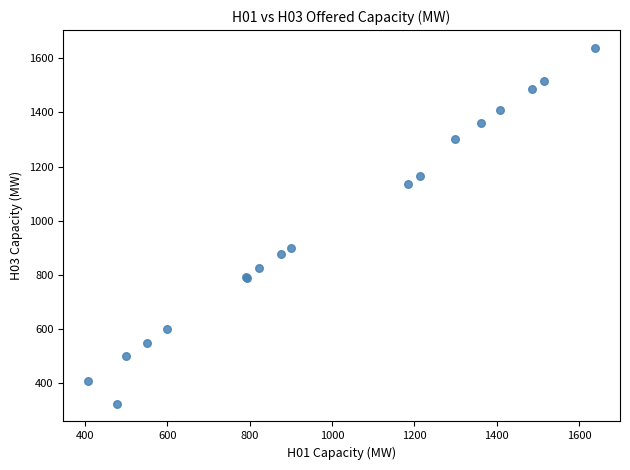

What Y value in the scatter plot is closest to 981?

900